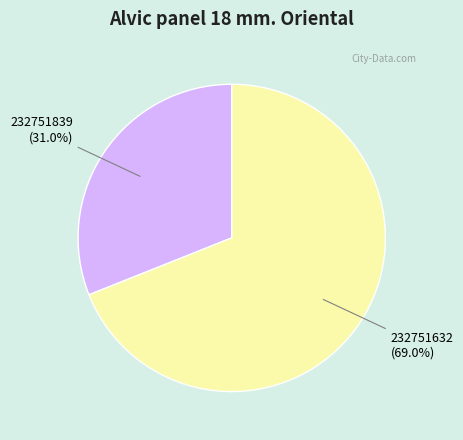

Which slice is the largest?

232751632